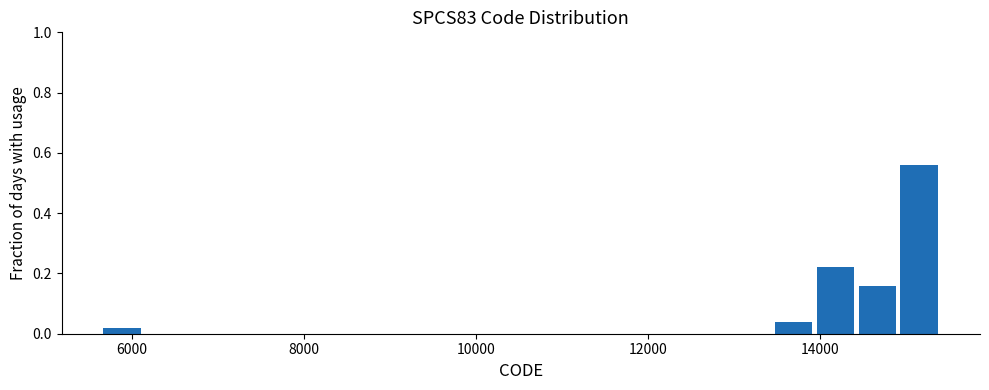

Read against the x-axis, roughly where is the centre of the tallest bar?

15200